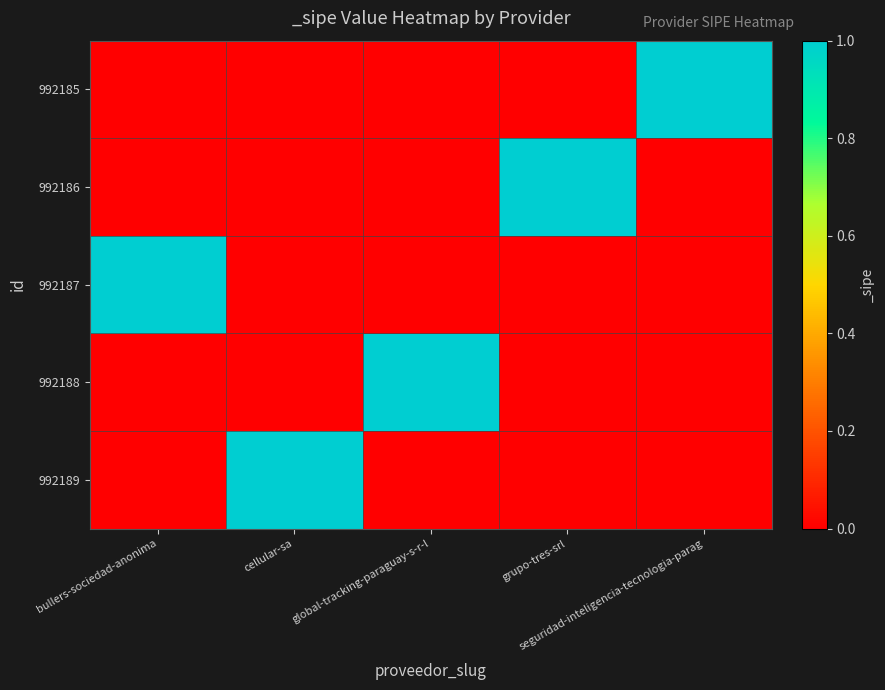

Count the number of categories in the chart.

5